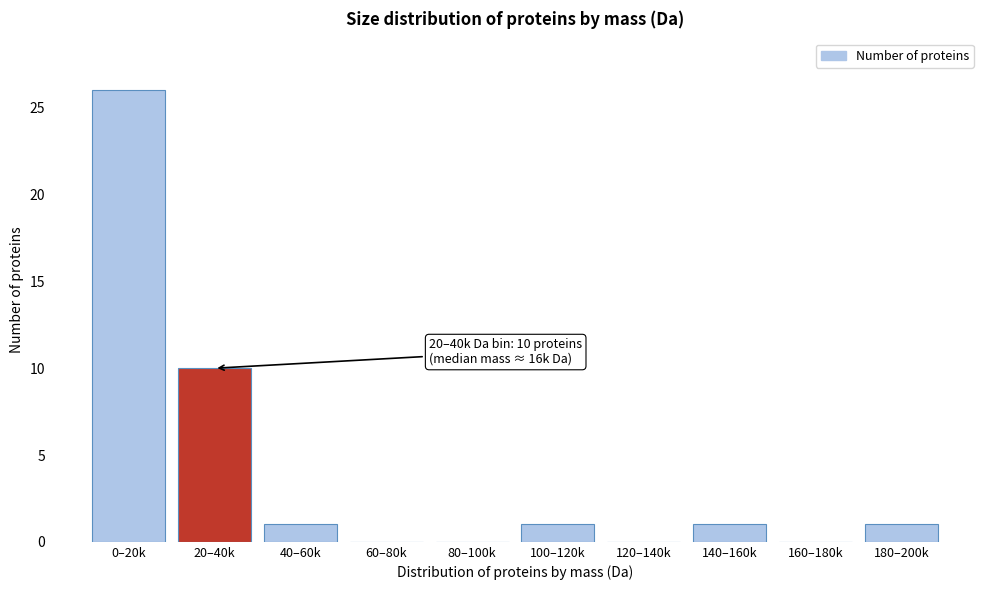

Reading left to right, list all the values displayed in this chart.

0–20k=26	20–40k=10	40–60k=1	60–80k=0	80–100k=0	100–120k=1	120–140k=0	140–160k=1	160–180k=0	180–200k=1